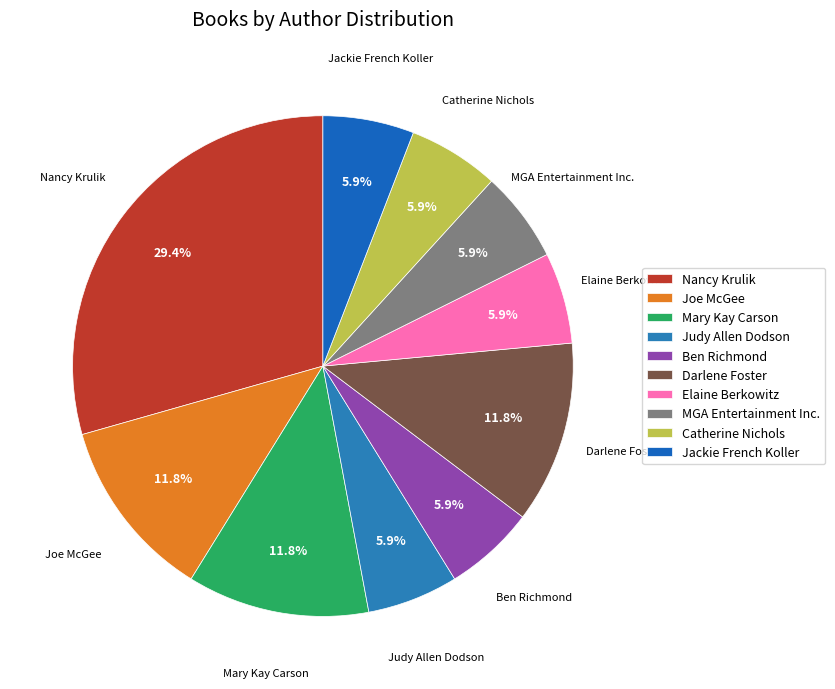

Is the sum of Mary Kay Carson and Elaine Berkowitz greater than half?

No